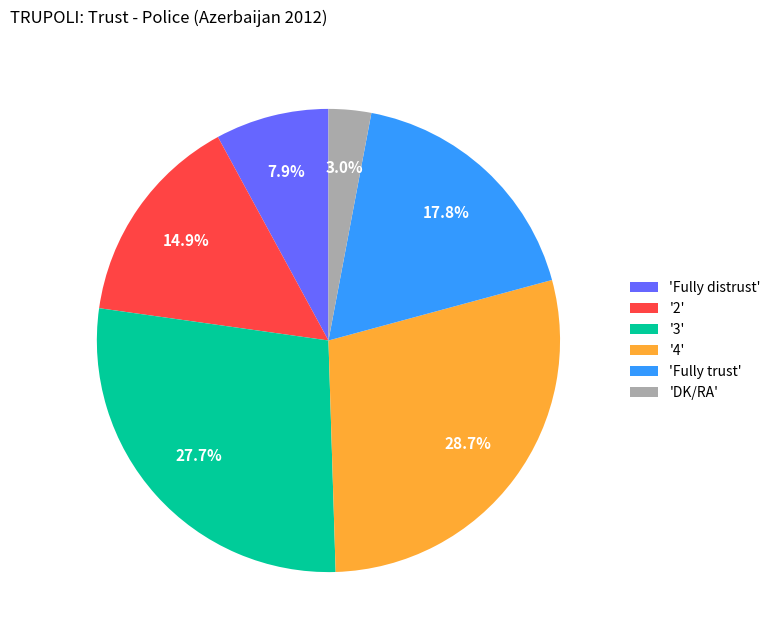

How many segments does this pie chart have?

6